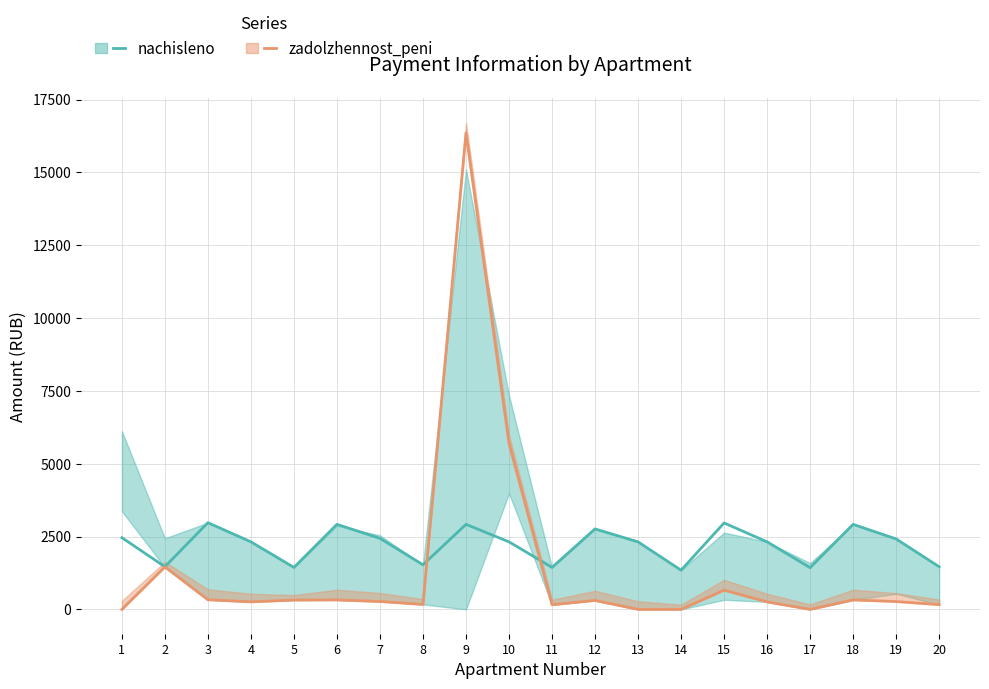

What is the difference between the nachisleno values at 3 and 1?

515.2